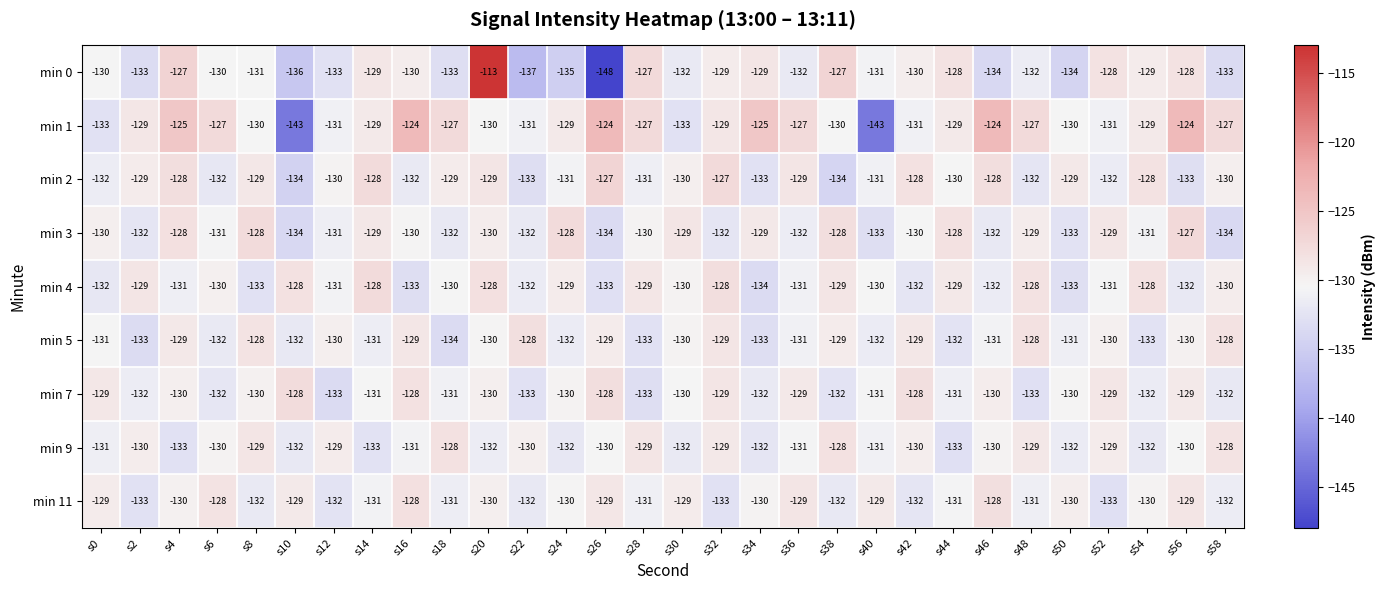

What is the average value of the min 11 series?

-130